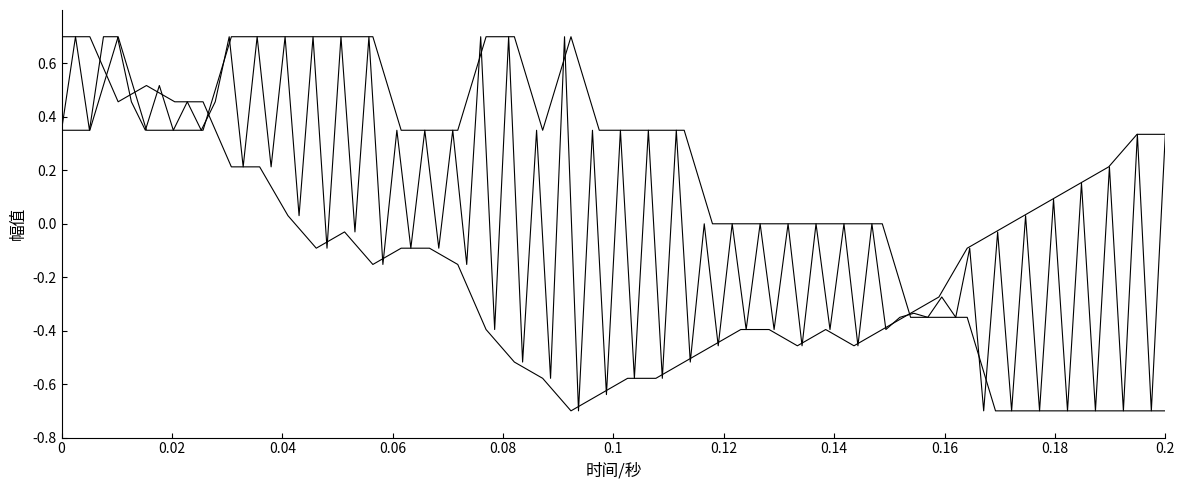

What is the difference between the highest and lowest values at 01:27?

0.7